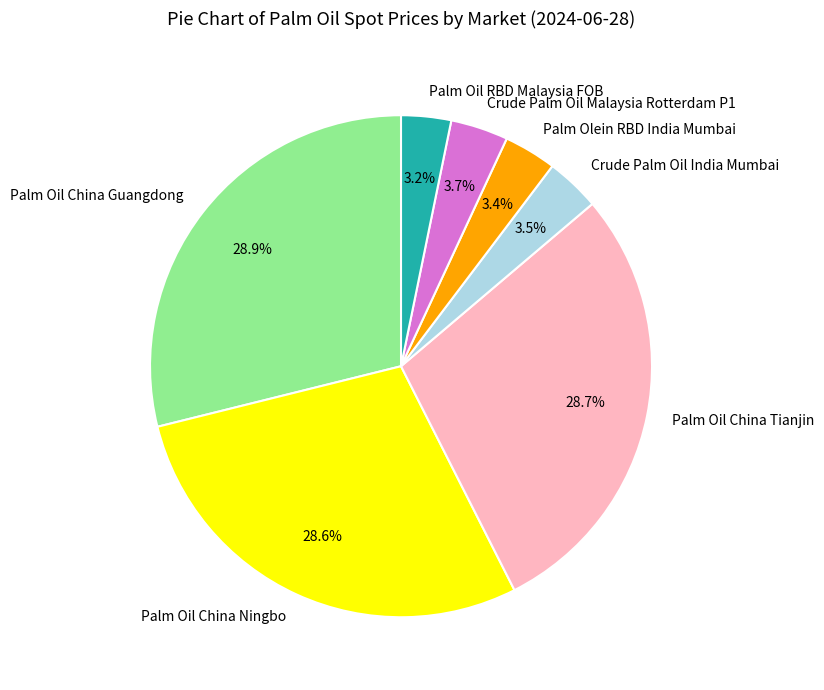

How many slices are in this pie chart?

7